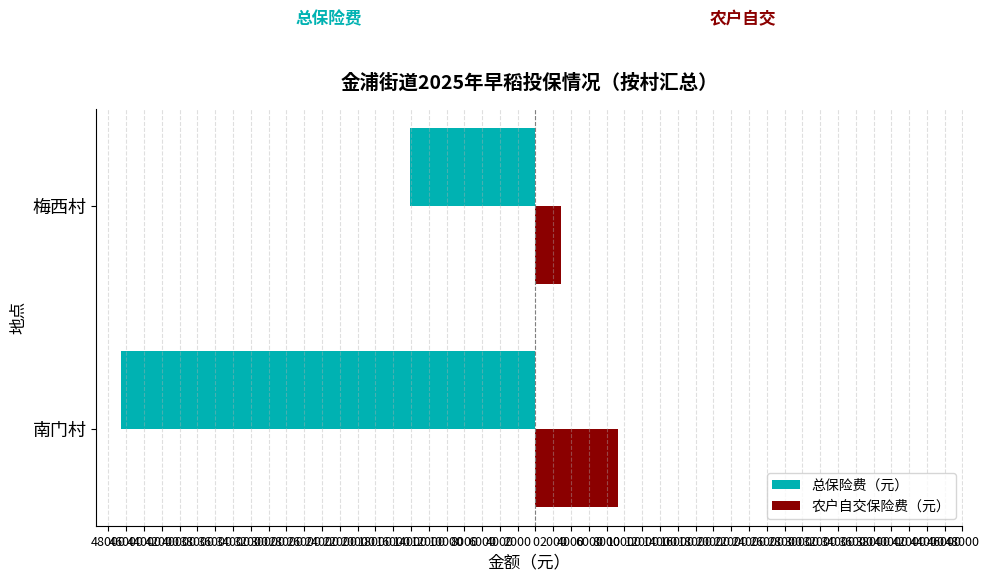

What is the difference between the maximum and minimum values in the 总保险费（元） series?

32448.0